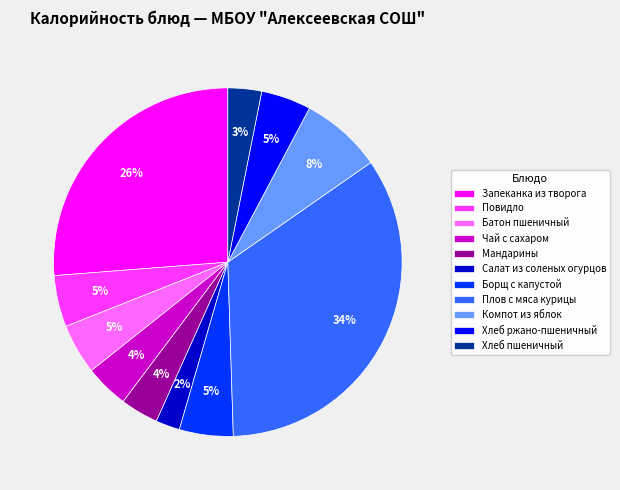

Is it true that Батон пшеничный is 11% of the pie?

False